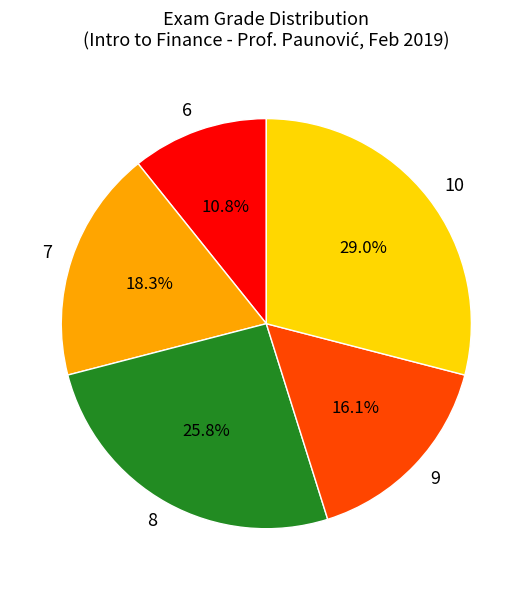

To the nearest percent, what percentage of the pie is 7?

18%